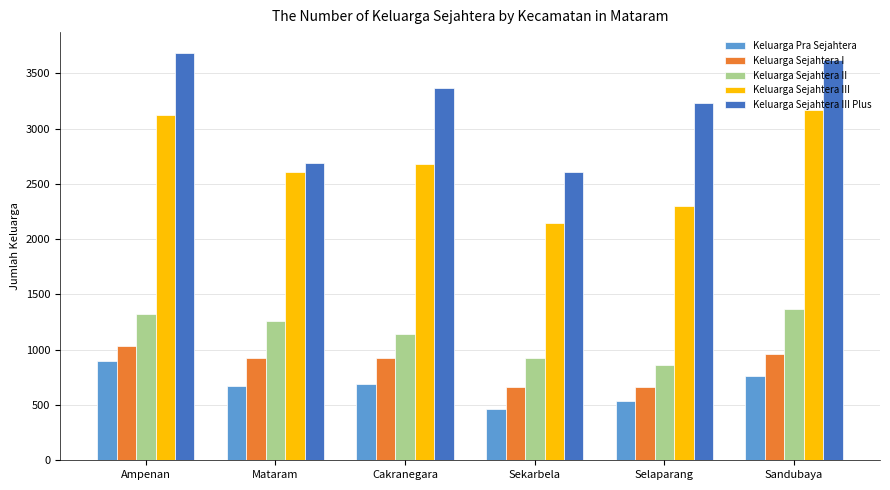

Which series changed the most between Mataram and Sekarbela?

Keluarga Sejahtera III